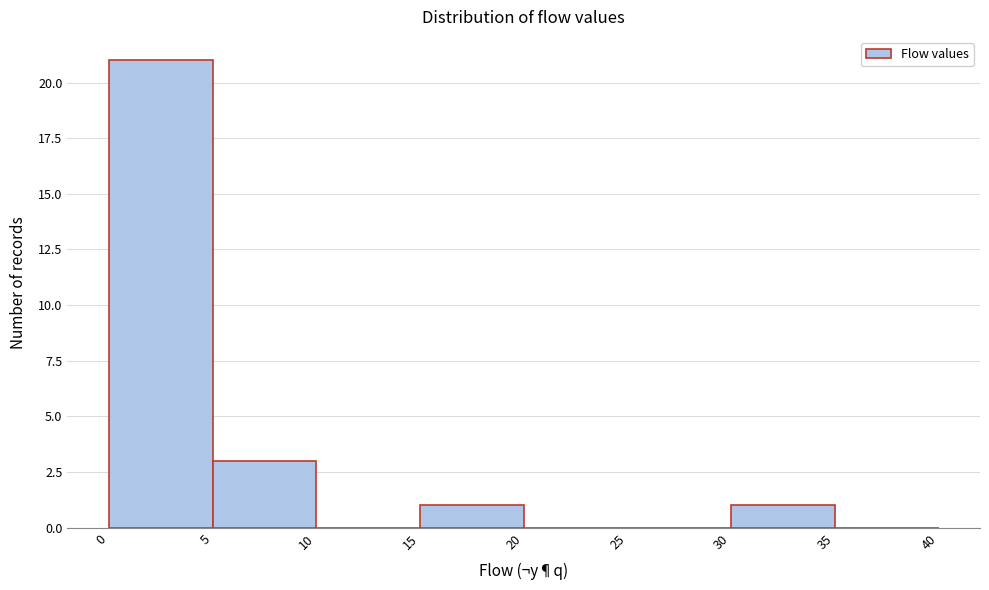

Reading left to right, transcribe this chart: for each bar, give the range it covers on the x-axis and its height. The values are not printed on the chart, so give them approximately, as read against the axis.

0 to 5: 21
5 to 10: 3
10 to 15: 0
15 to 20: 1
20 to 25: 0
25 to 30: 0
30 to 35: 1
35 to 40: 0